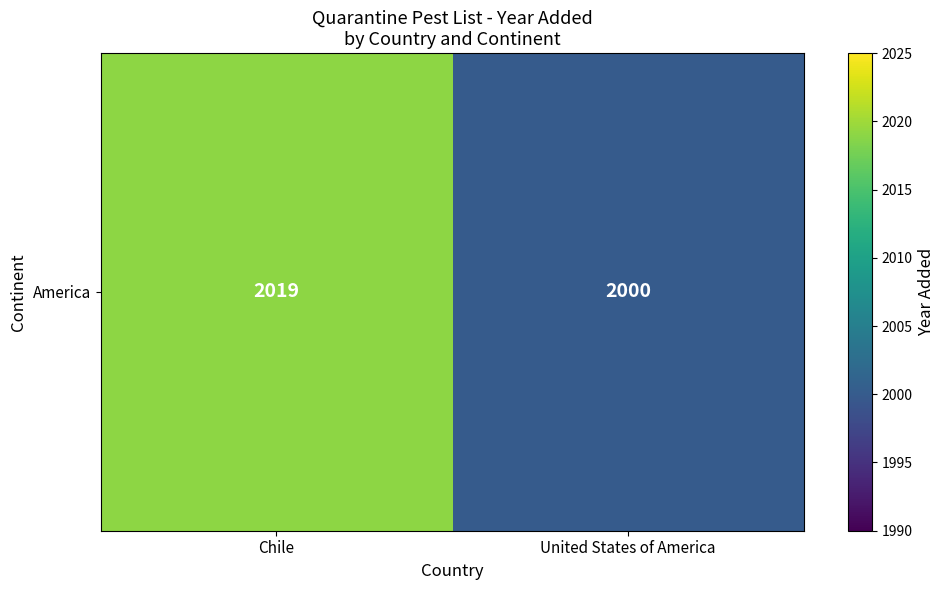

What is the smallest value displayed?

2000